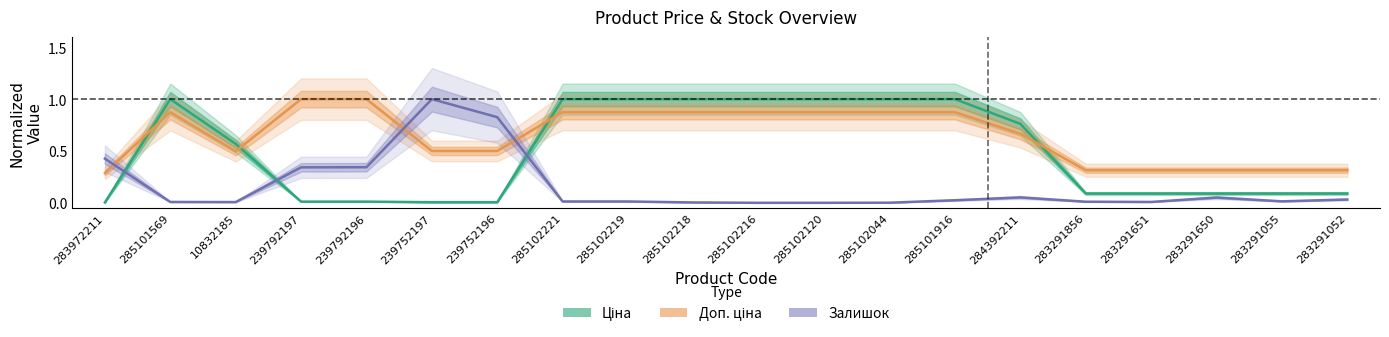

What is the total value across all series at 239792196?

1.4